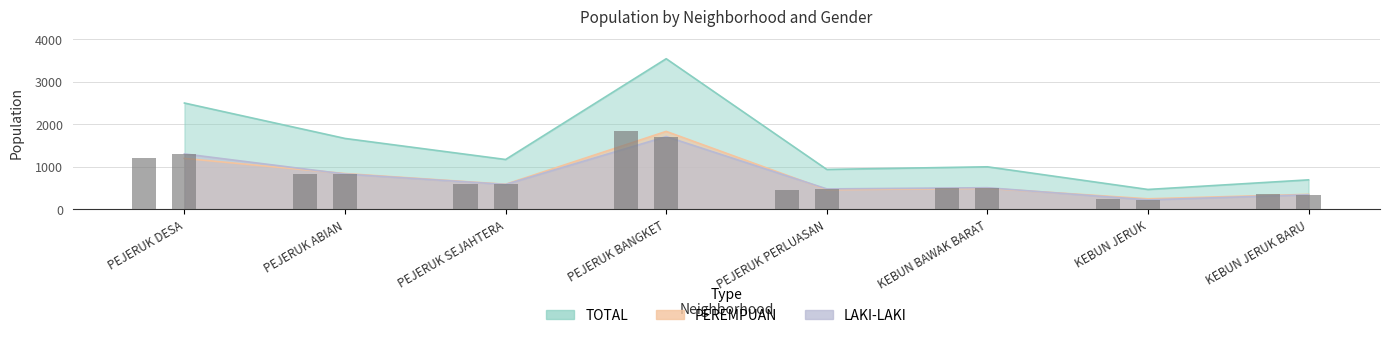

Read the LAKI-LAKI value at PEJERUK DESA.

1302